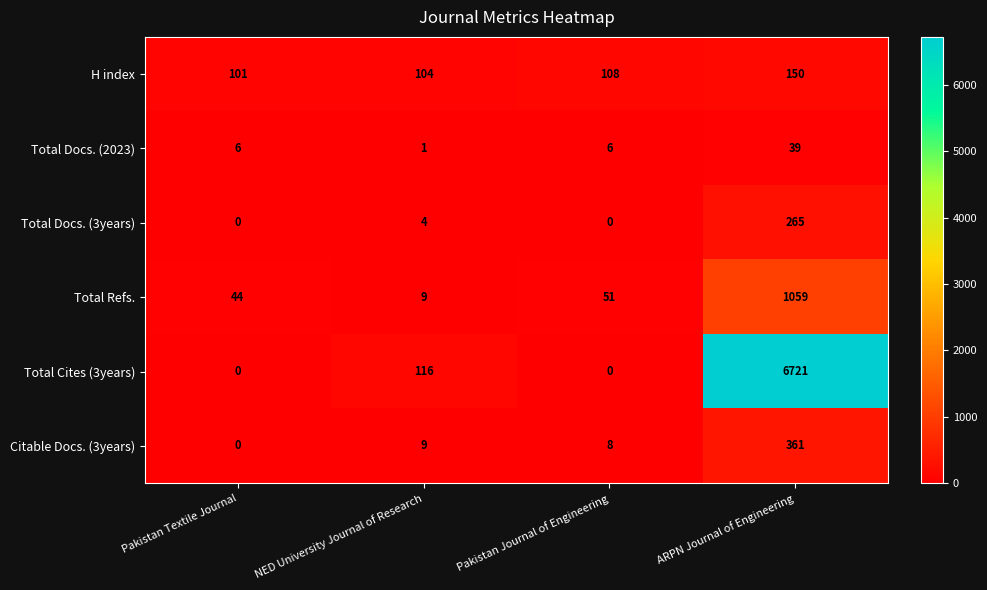

Count the number of categories in the chart.

4